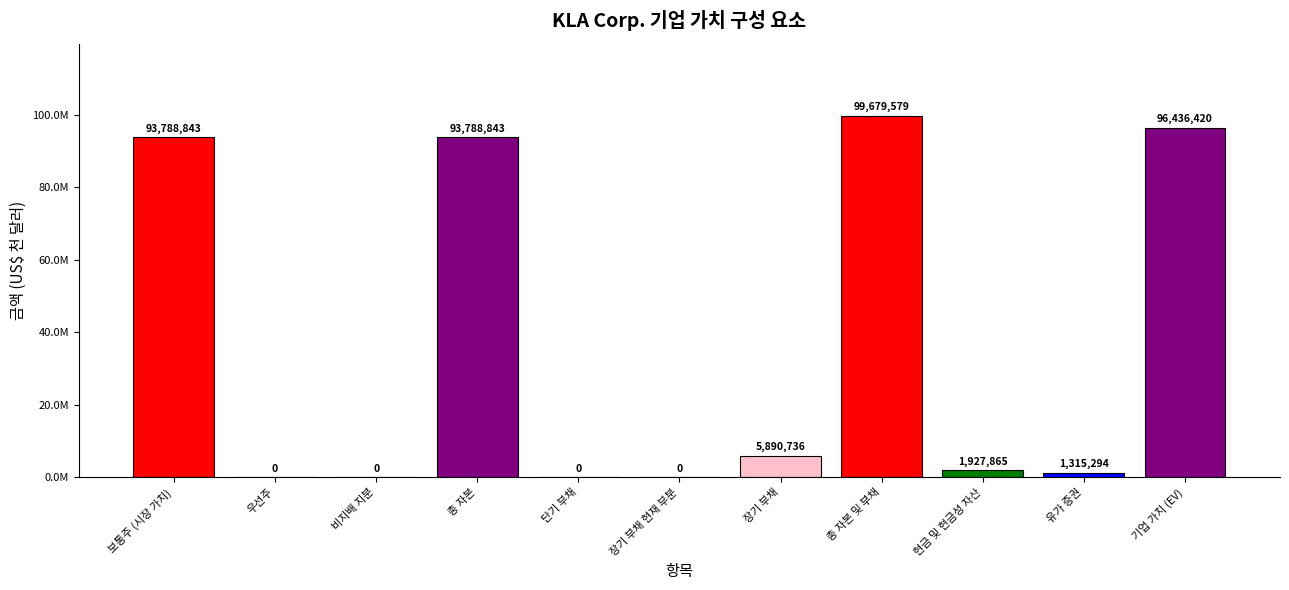

Are the bars horizontal?

No